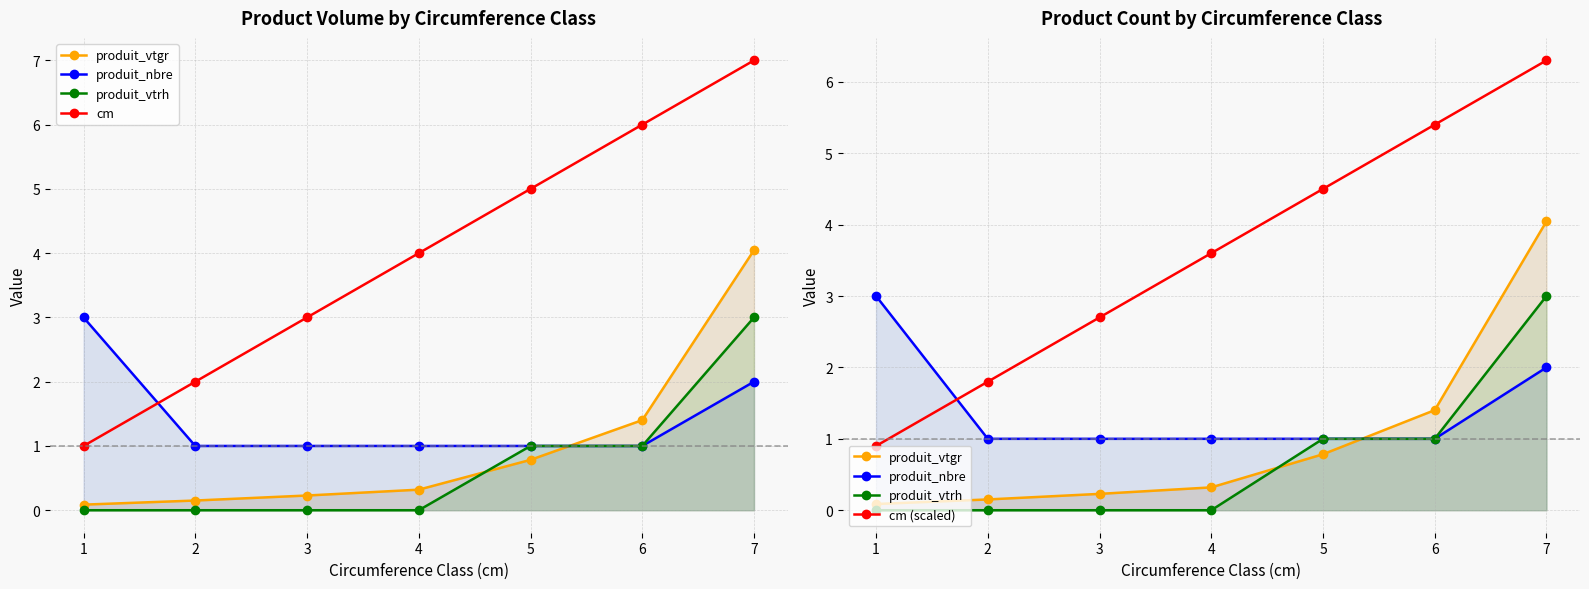

The produit_nbre series shows 4.5 at 1. True or false?

False